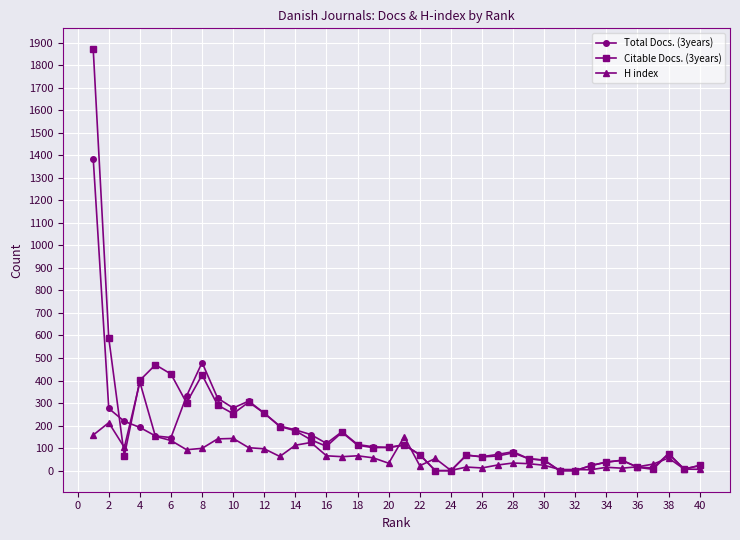

Rank the series by their maximum value, from highest to lowest.

Citable Docs. (3years), Total Docs. (3years), H index